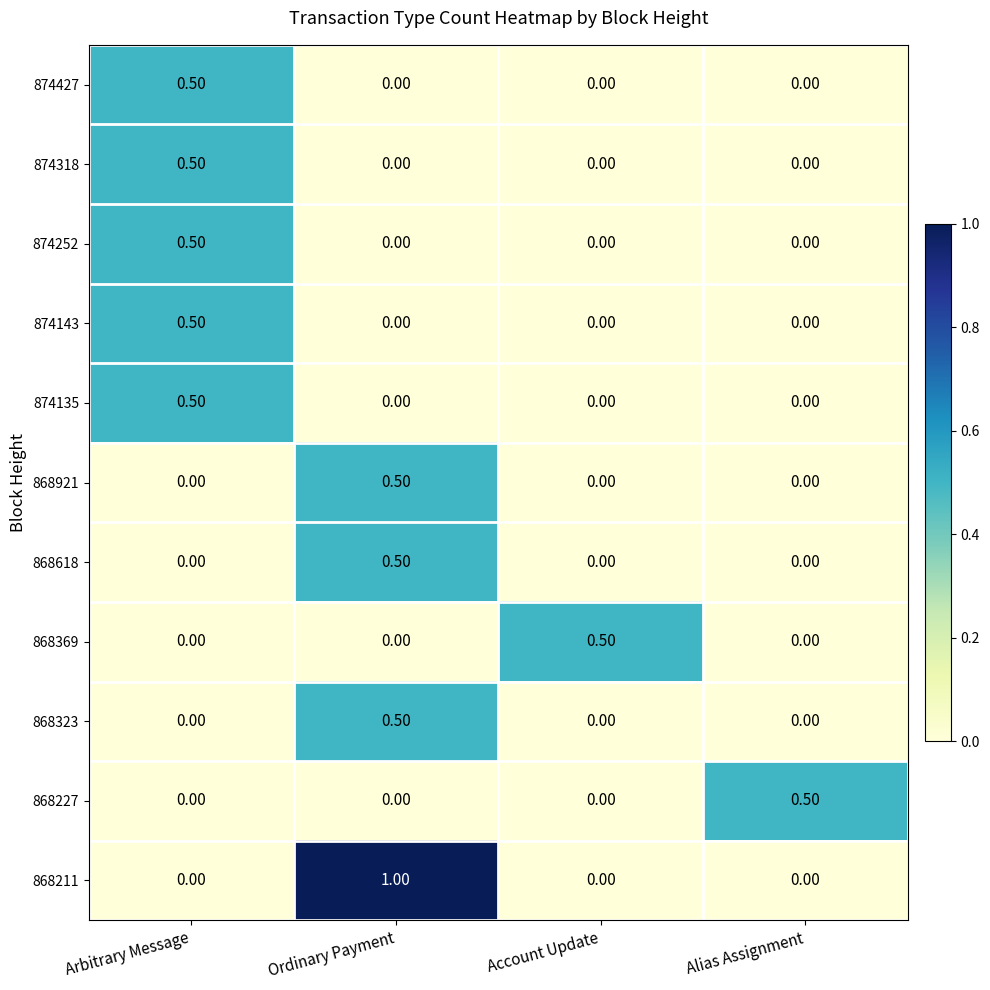

Between Arbitrary Message and Ordinary Payment, which series saw the biggest shift?

868211